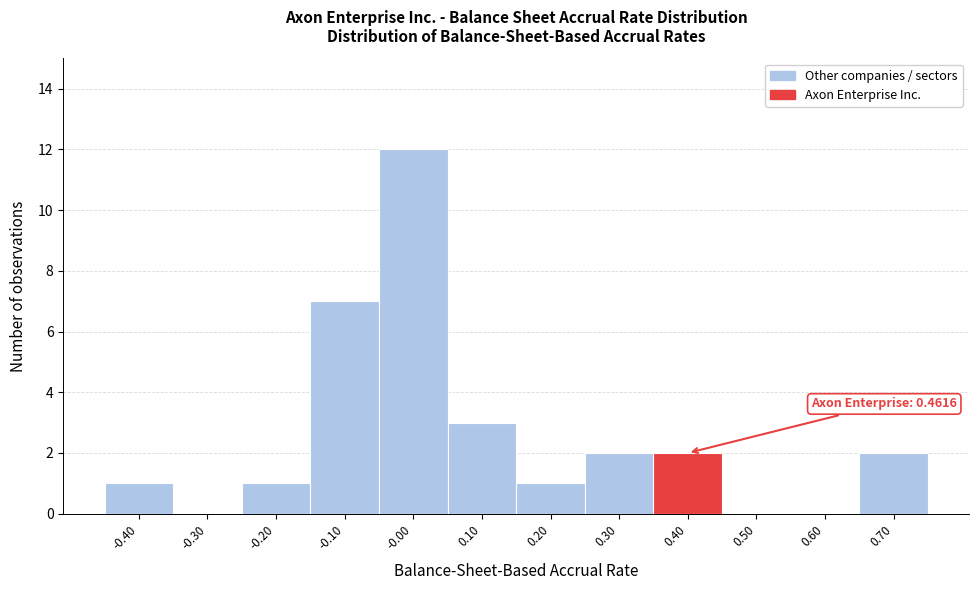

Reading left to right, transcribe all the data shown in this chart.

-0.40=1	-0.30=0	-0.20=1	-0.10=7	-0.00=12	0.10=3	0.20=1	0.30=2	0.40=2	0.50=0	0.60=0	0.70=2